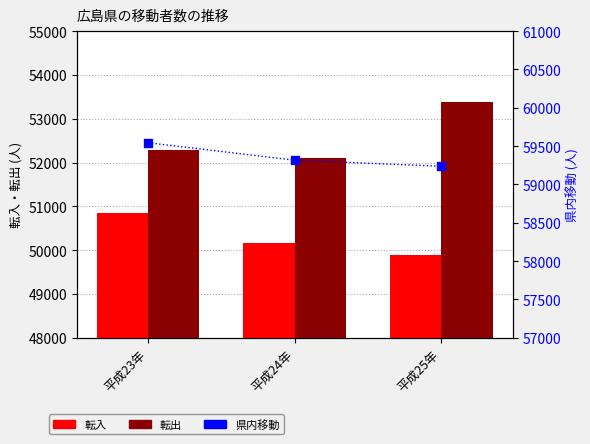

At how many categories does at least one series exceed 52500?

3